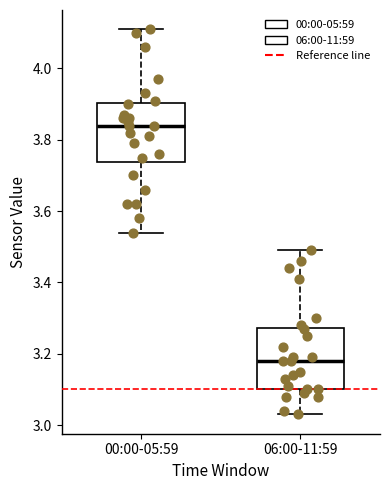

Reading left to right, read every box against the y-axis: the position of its median line, the range the box covers, and the ends of its whiskers. The values are not printed on the chart, so give them approximately, as read against the axis.

00:00-05:59: median 3.84, box 3.74 to 3.90, whiskers 3.54 to 4.12
06:00-11:59: median 3.18, box 3.10 to 3.28, whiskers 3.04 to 3.50